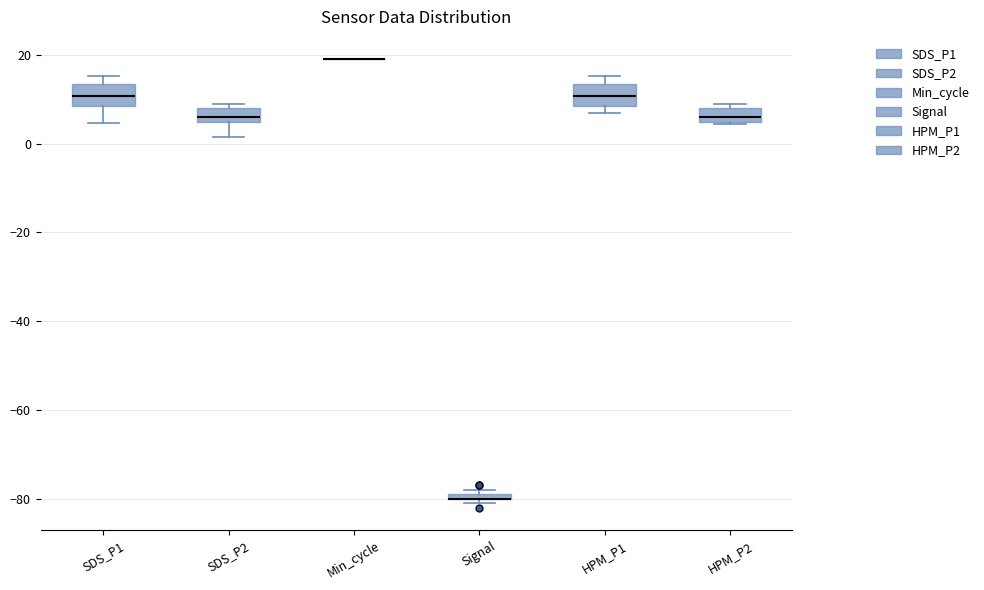

Where does the median line of the box for HPM_P1 sit on the y-axis? The values are not printed on the chart, so give them approximately, as read against the axis.

10